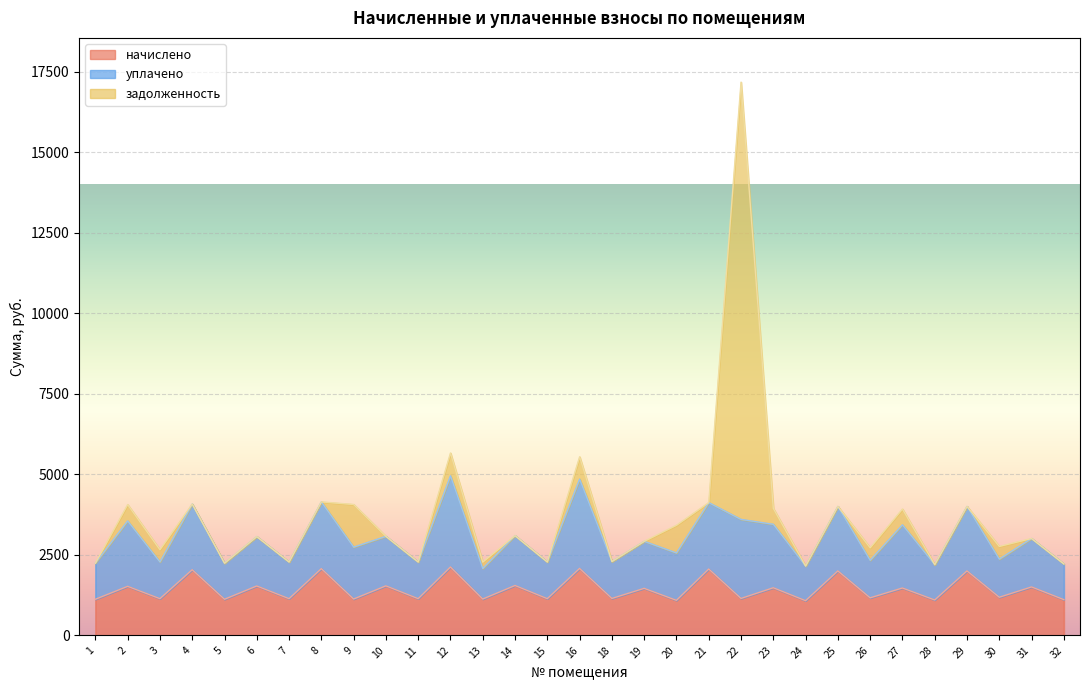

What is the sum of all уплачено values?

49395.5